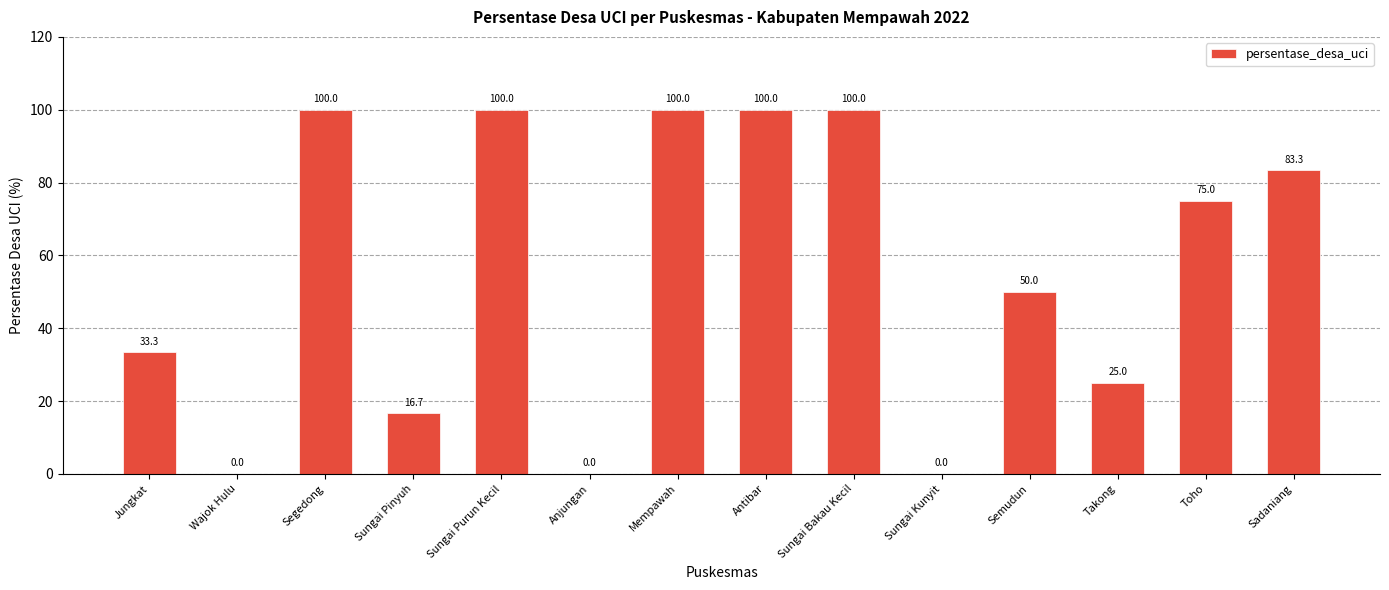

Where does the data first go above 75?

Segedong